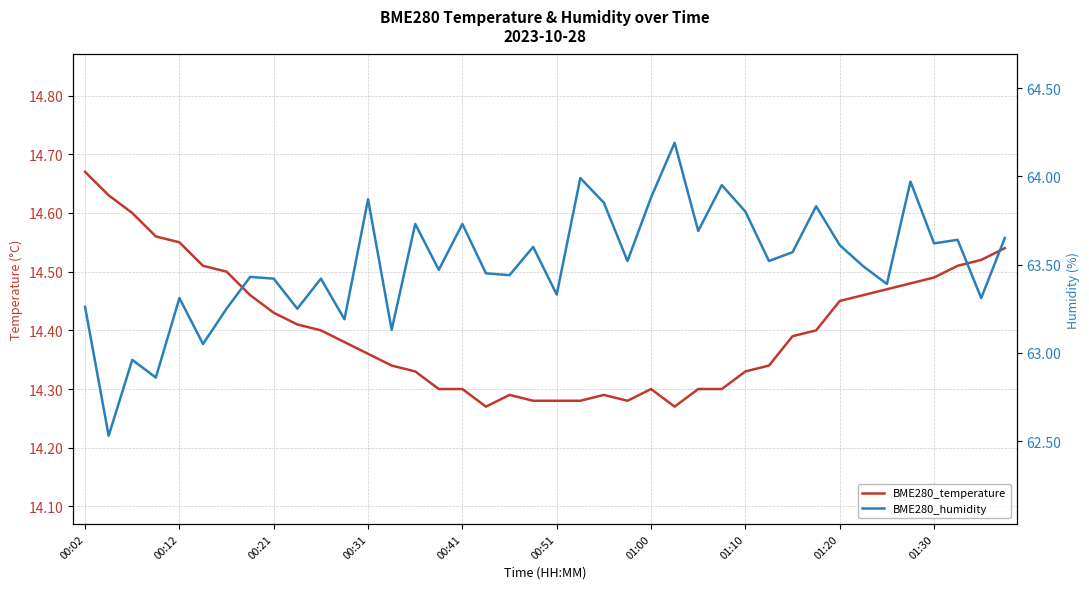

True or false: BME280_temperature has more than 1 interior local peaks.

True